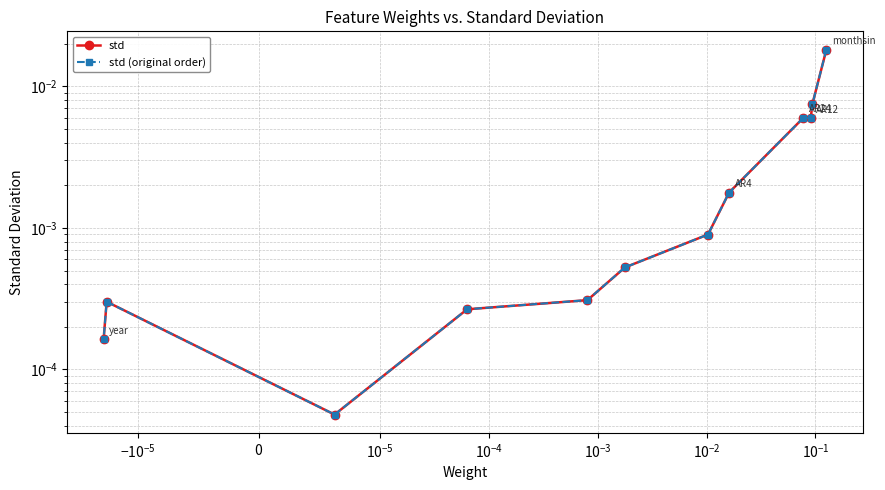

Which series has the largest range (max minus min)?

std